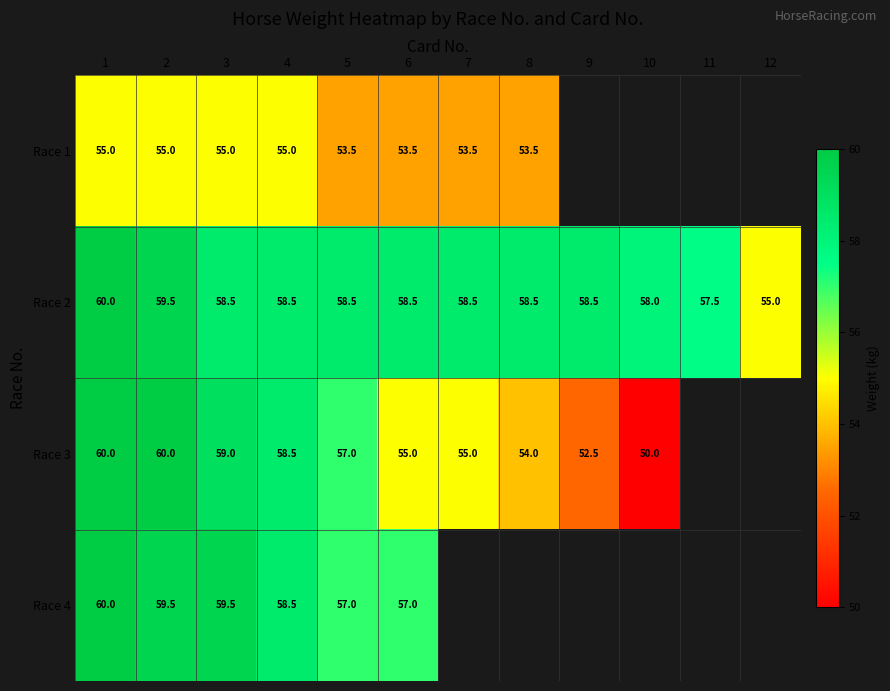

The value of Race 3 at 5 is 57.0. True or false?

True